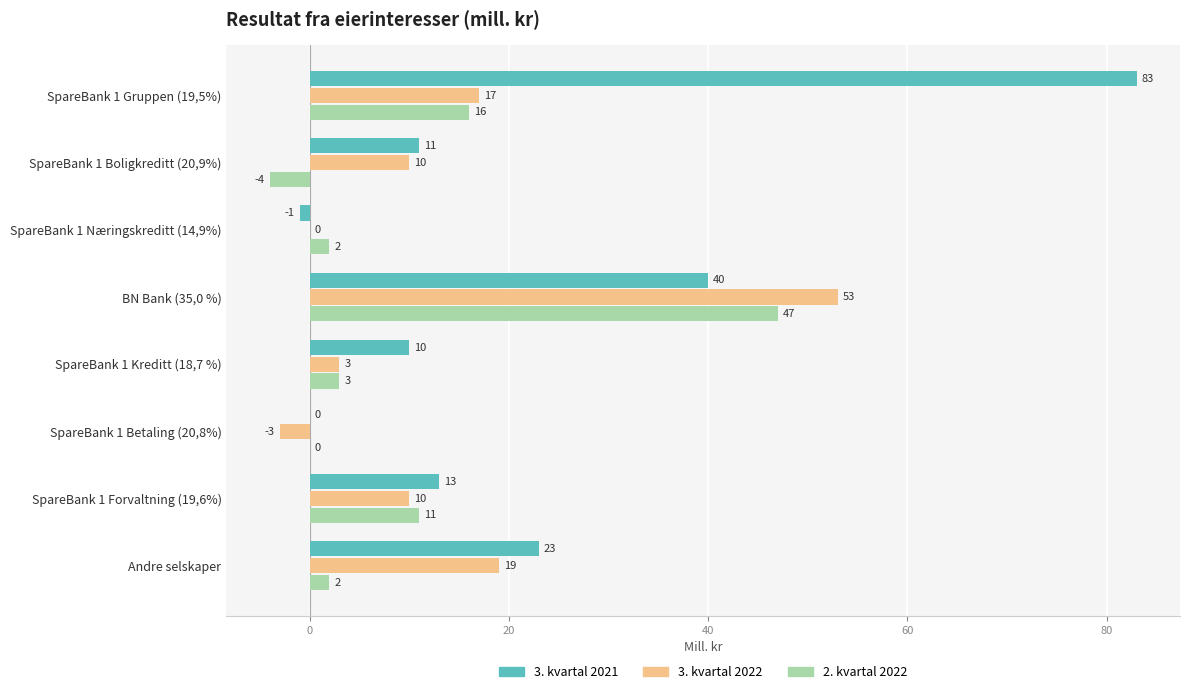

At which label is 3. kvartal 2021 closest to 41?

BN Bank (35,0 %)